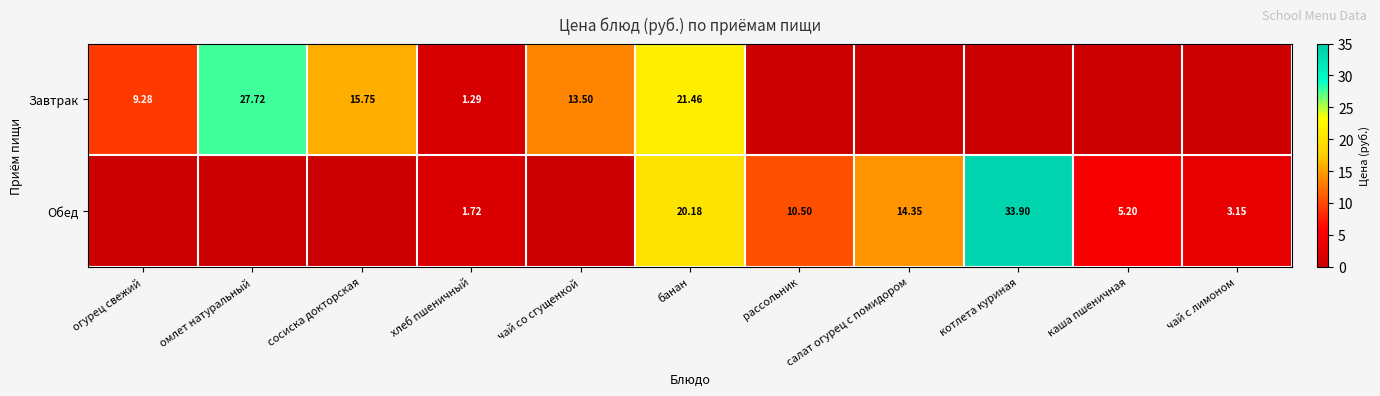

Between хлеб пшеничный and салат огурец с помидором, which series saw the biggest shift?

Обед